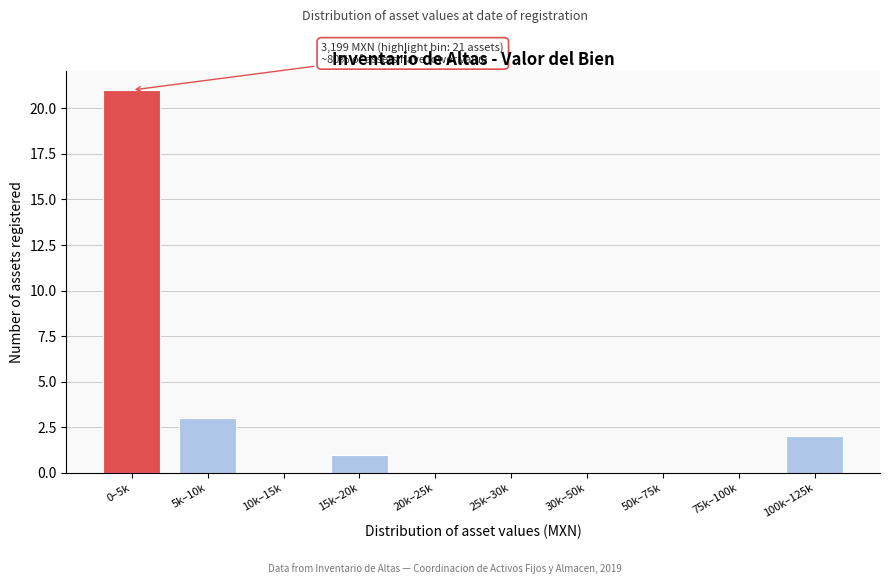

Reading right to left, list all the values displayed in this chart.

100k–125k=2	75k–100k=0	50k–75k=0	30k–50k=0	25k–30k=0	20k–25k=0	15k–20k=1	10k–15k=0	5k–10k=3	0–5k=21